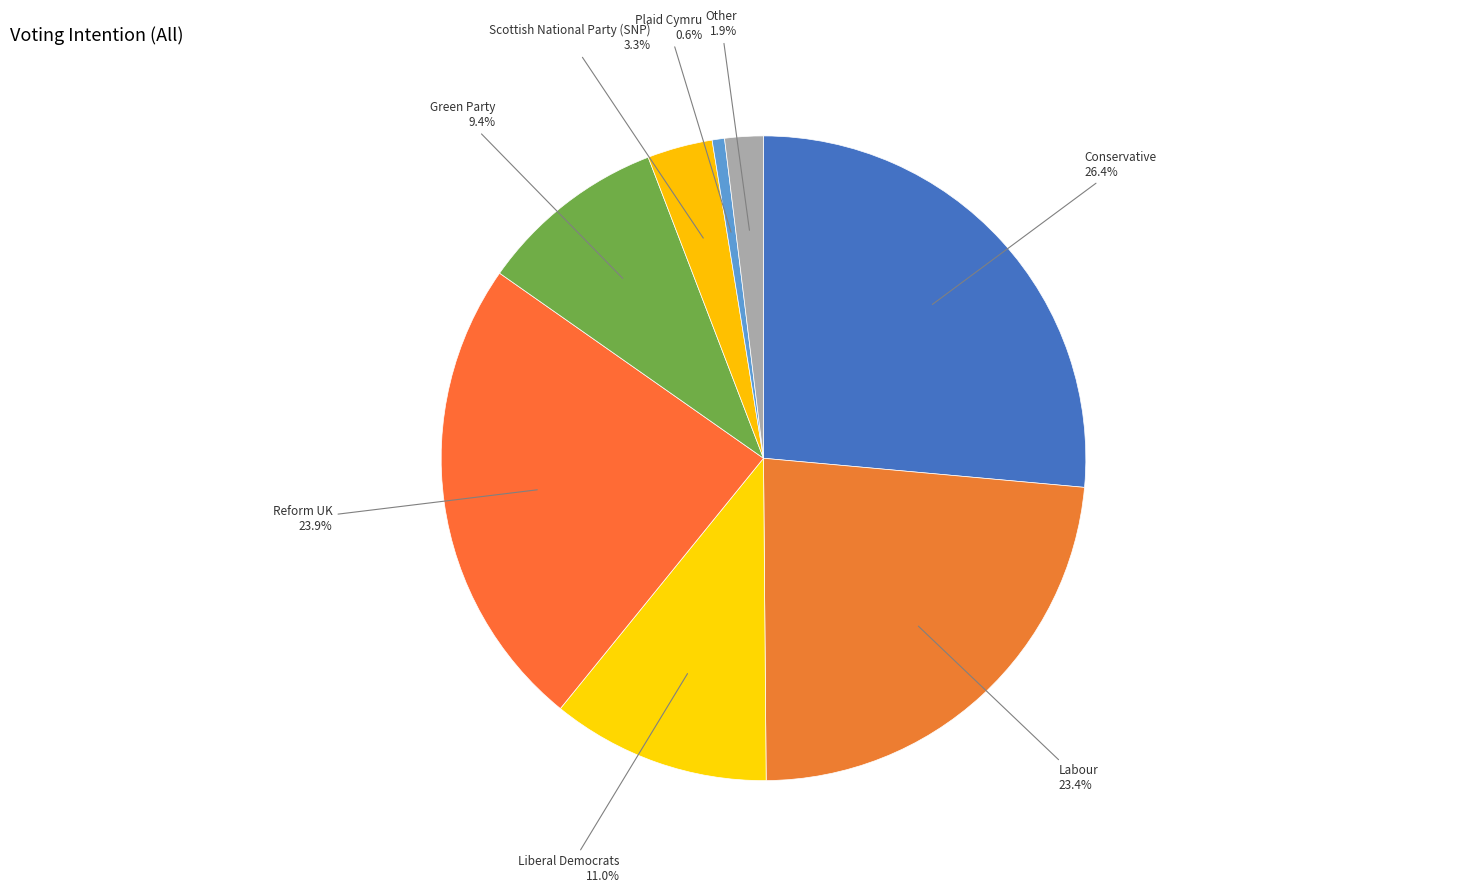

Is it true that Green Party is 9% of the pie?

True